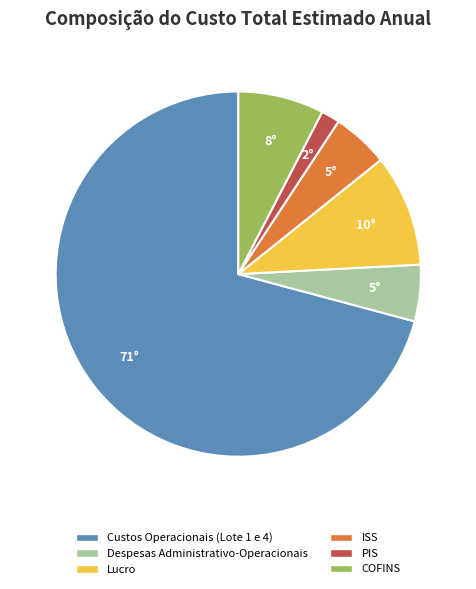

Does ISS account for over 50% of the chart?

No